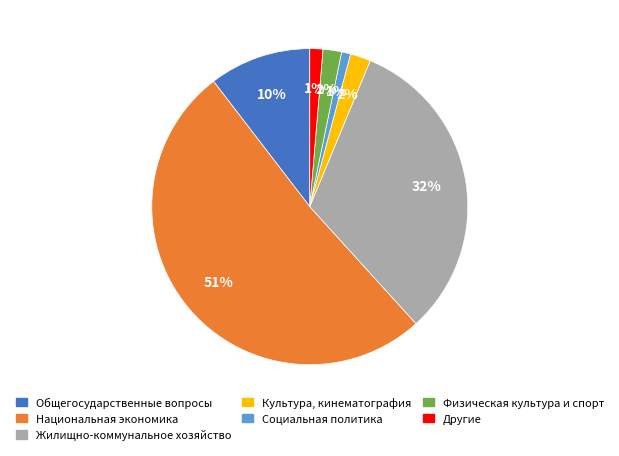

What percentage is the Физическая культура и спорт slice, to the nearest percent?

2%